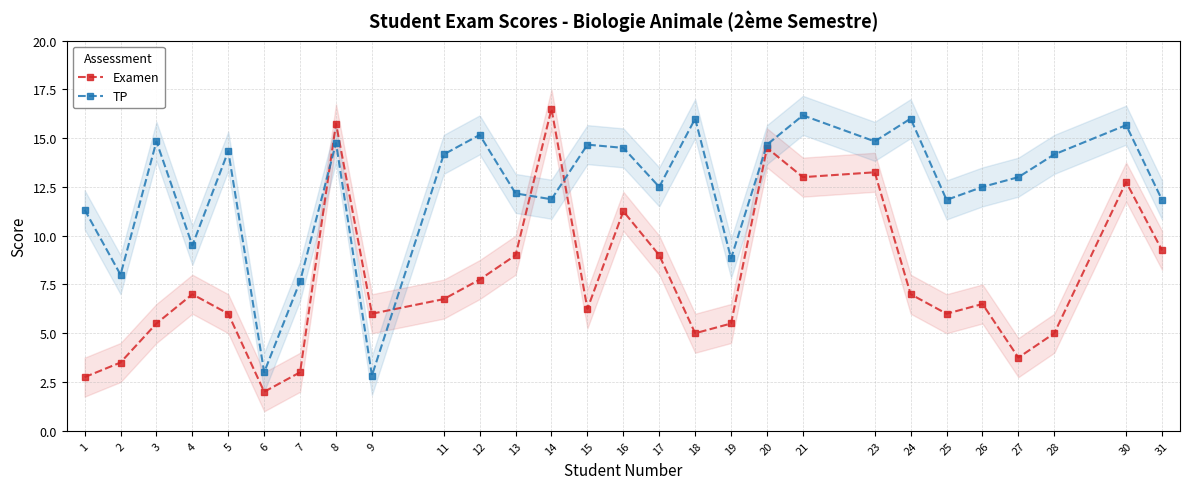

Which series has the largest total across all categories?

TP